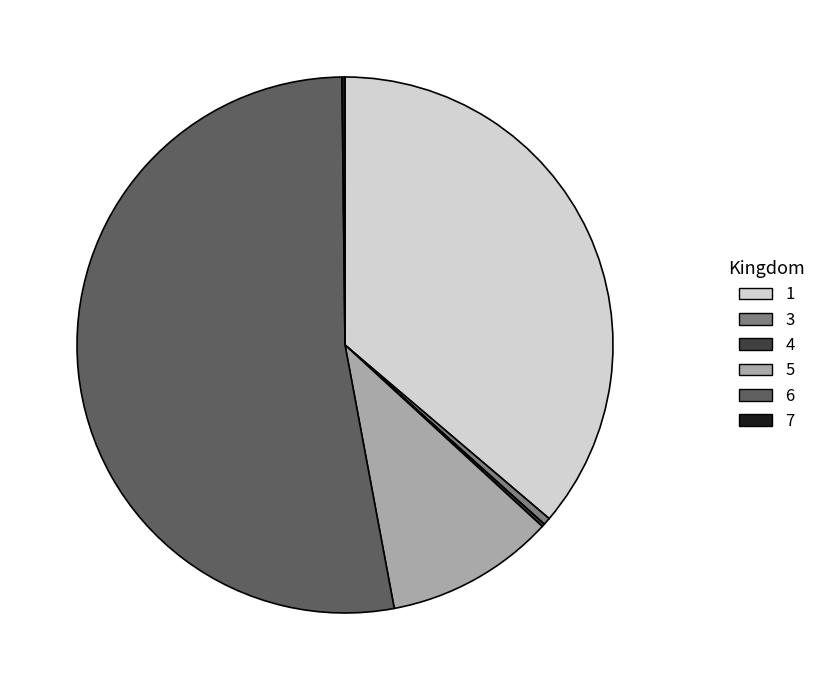

Which category has the biggest portion of the pie?

6